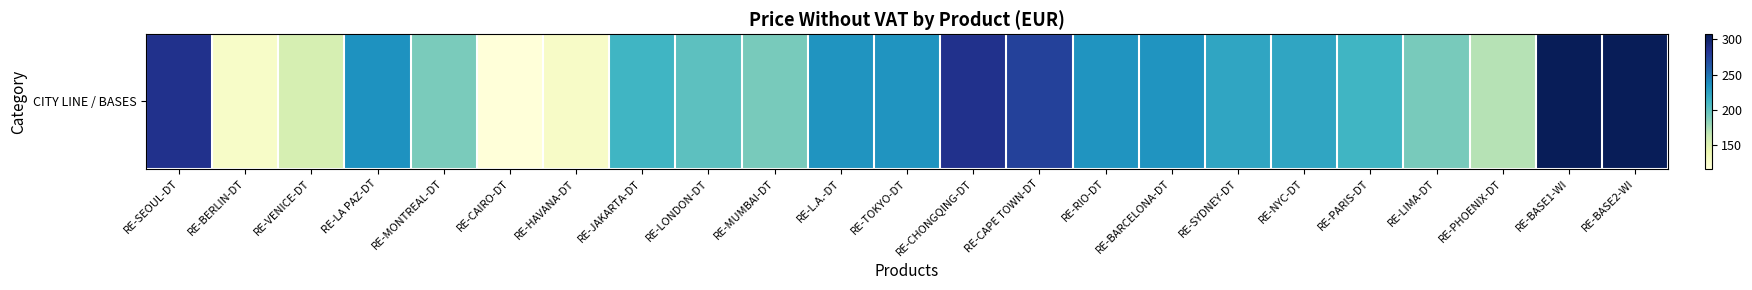

List the labels in order of value, largest first.

RE-BASE1-WI, RE-BASE2-WI, RE-CHONGQING-DT, RE-SEOUL-DT, RE-CAPE TOWN-DT, RE-LA PAZ-DT, RE-L.A.-DT, RE-TOKYO-DT, RE-RIO-DT, RE-BARCELONA-DT, RE-SYDNEY-DT, RE-NYC-DT, RE-JAKARTA-DT, RE-PARIS-DT, RE-LONDON-DT, RE-MUMBAI-DT, RE-LIMA-DT, RE-MONTREAL-DT, RE-PHOENIX-DT, RE-VENICE-DT, RE-HAVANA-DT, RE-BERLIN-DT, RE-CAIRO-DT